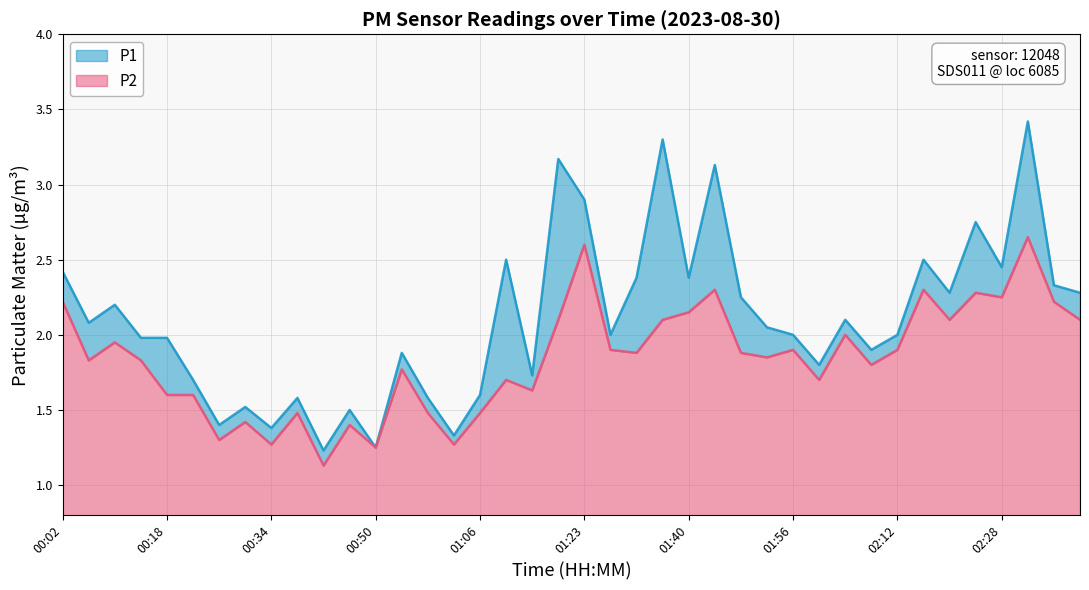

What is the difference between the highest and lowest values at 02:04?

0.1